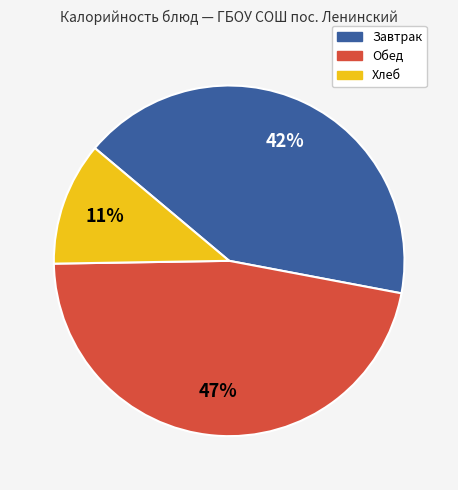

Does any single category account for the majority?

No